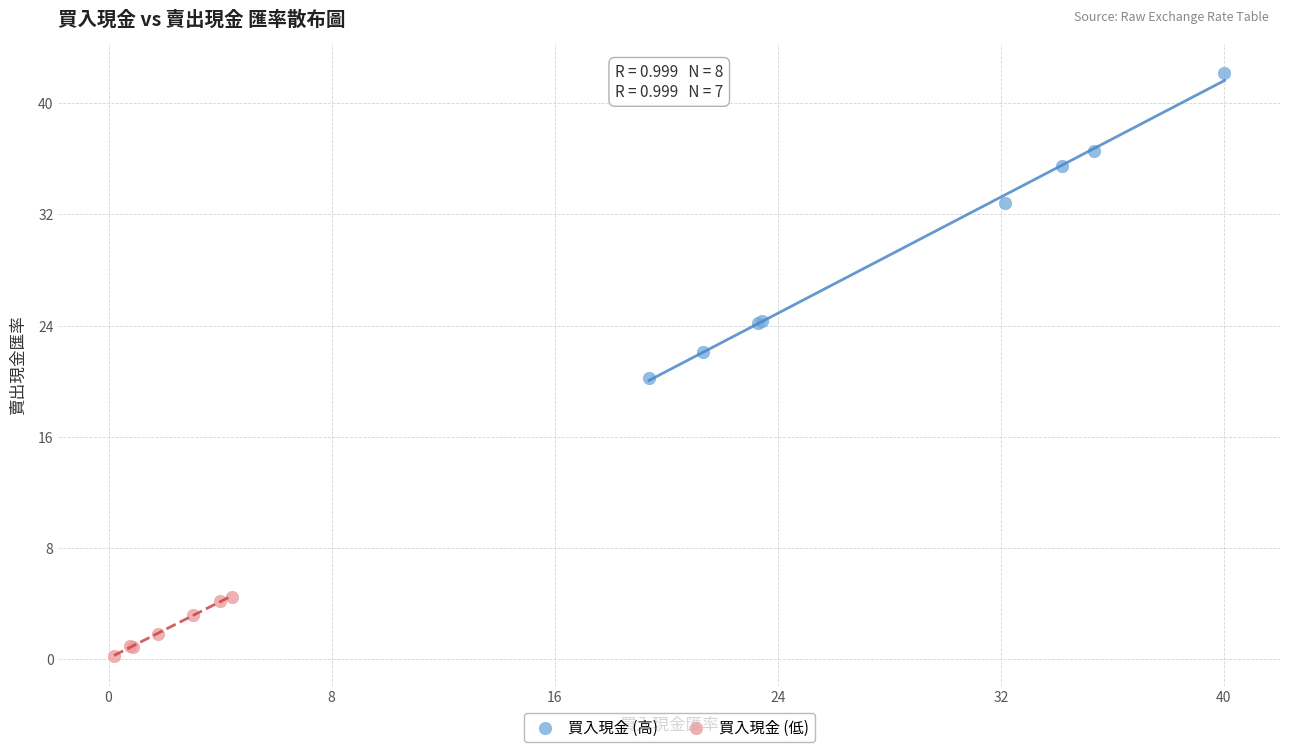

Which series reaches the minimum Y coordinate?

買入現金 (低)